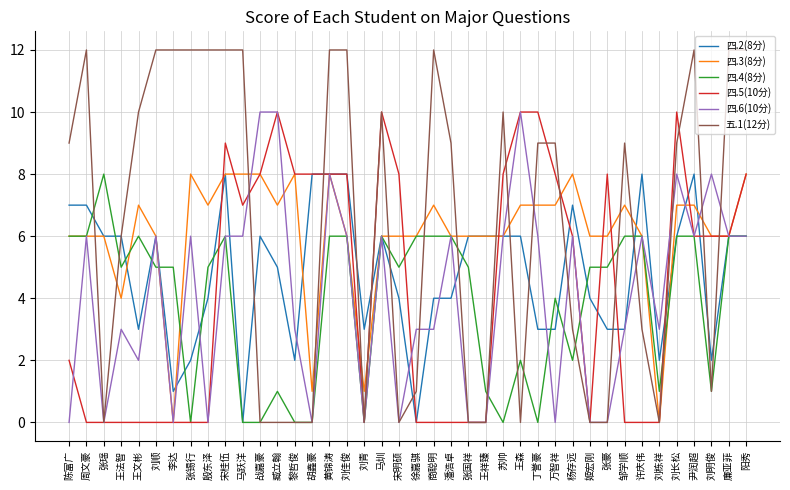

True or false: 五.1(12分) has a value of 8 at 刘栋祥.

False